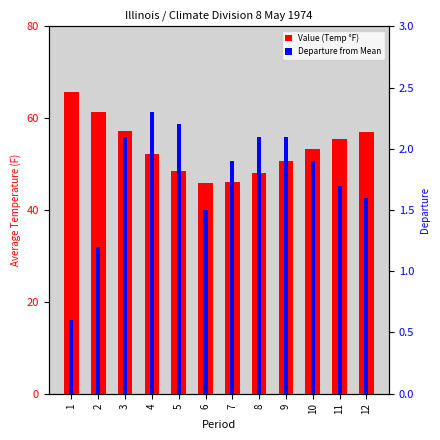

Between 3 and 7, which series saw the biggest shift?

Value